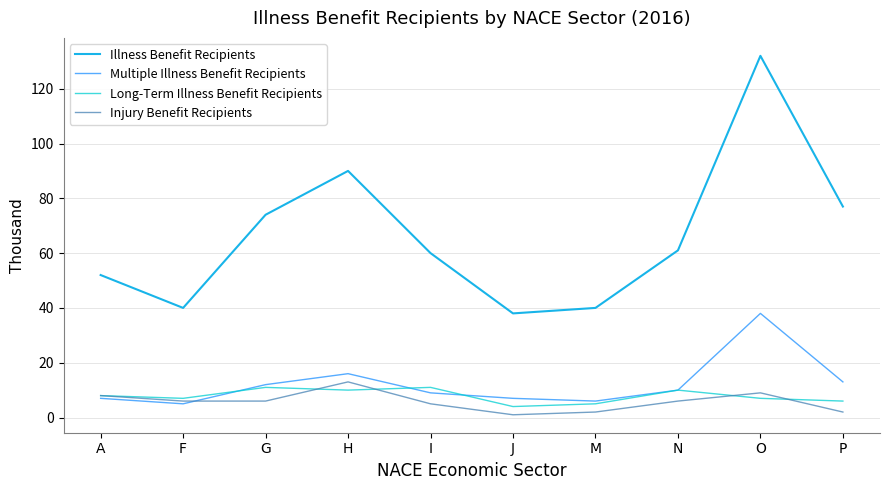

At how many categories does at least one series exceed 110?

1